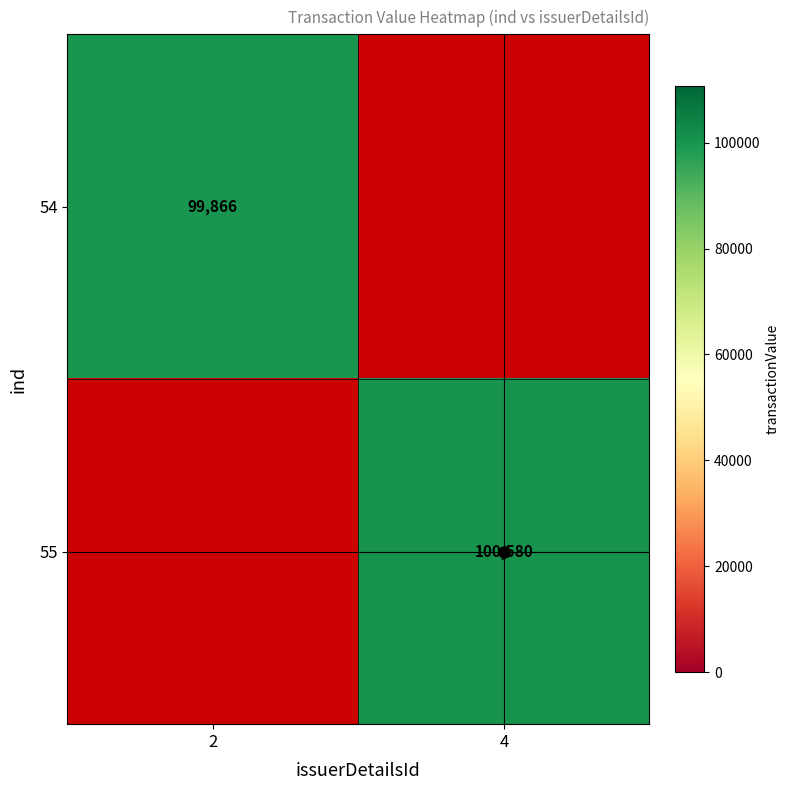

The 55 series shows 100580 at 4. True or false?

True